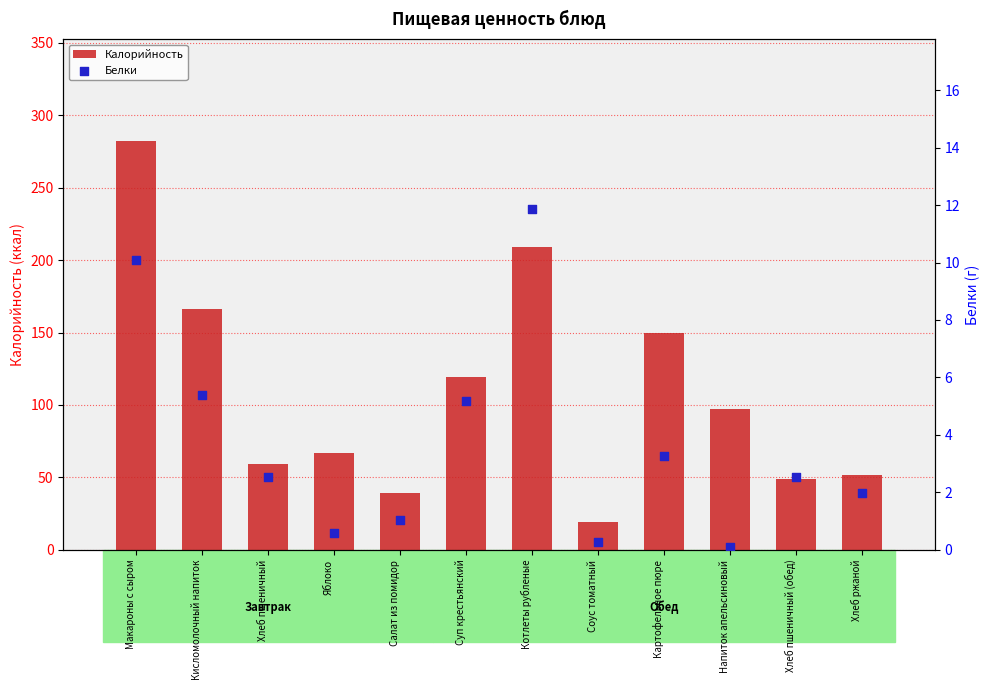

Which series contains the highest Y value?

Калорийность